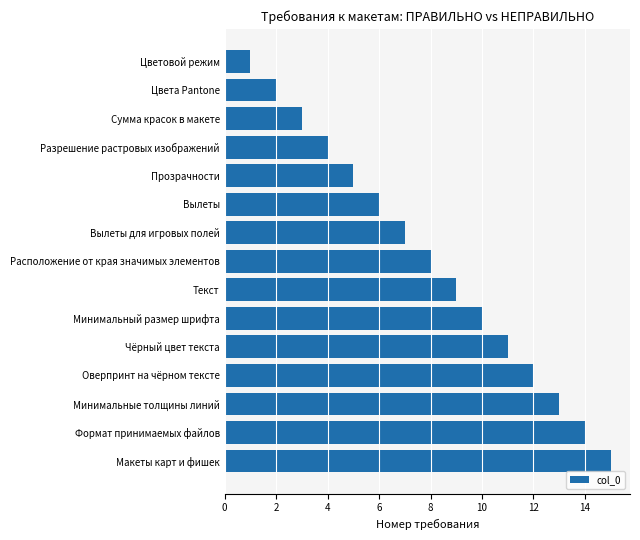

What is the minimum value shown in the chart?

1